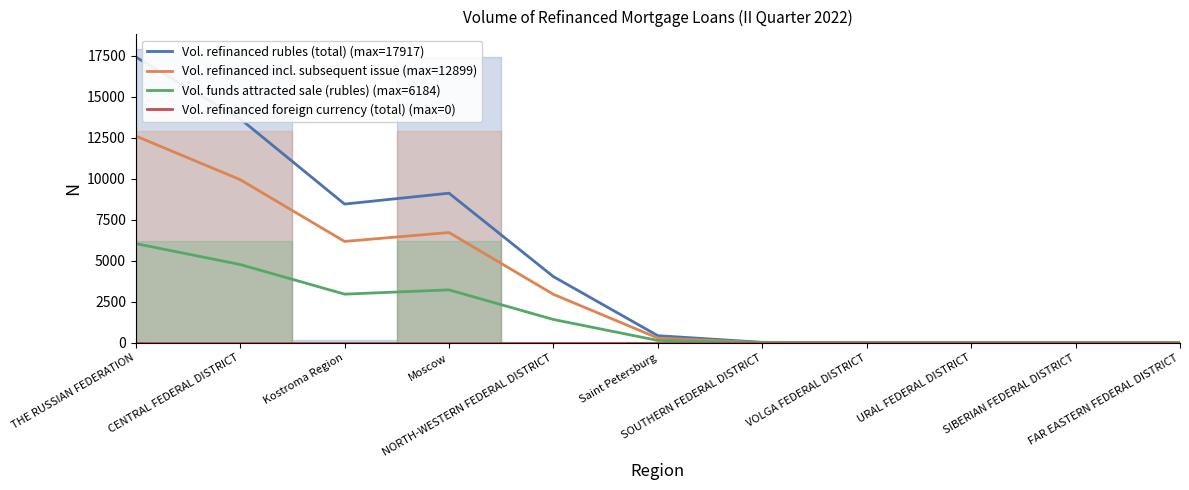

Is the value of Vol. refinanced rubles (total) (max=17917) at THE RUSSIAN FEDERATION greater than the value of Vol. refinanced foreign currency (total) (max=0) at VOLGA FEDERAL DISTRICT?

Yes